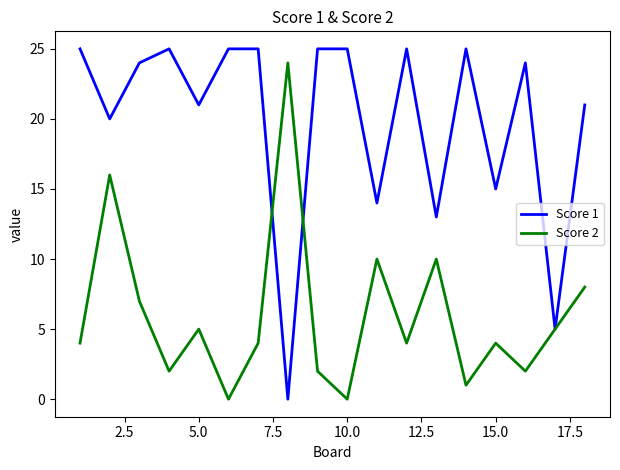

Rank the series by their maximum value, from highest to lowest.

Score 1, Score 2